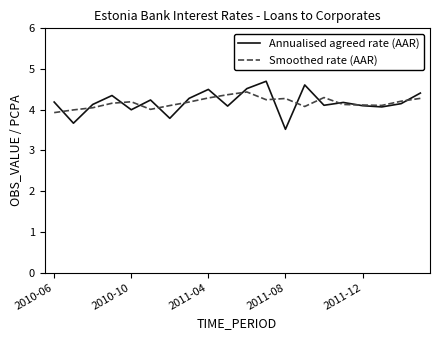

Which series has the largest range (max minus min)?

Annualised agreed rate (AAR)